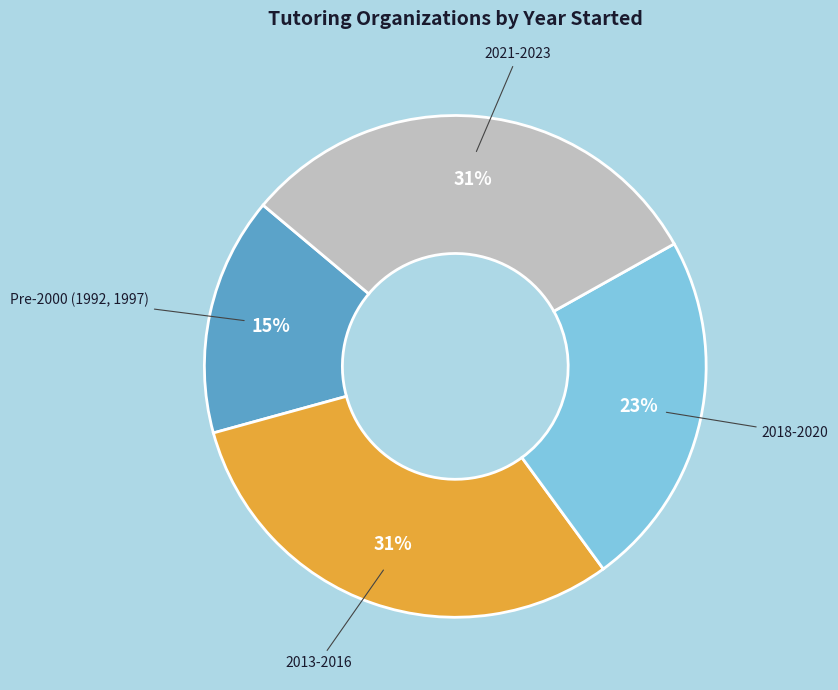

Is the sum of 2018-2020 and Pre-2000 (1992, 1997) greater than half?

No